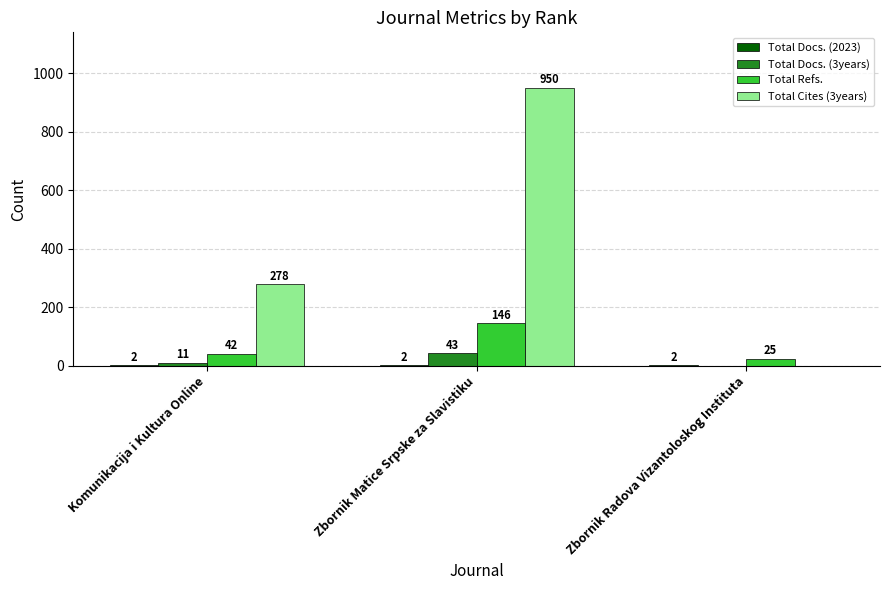

The Total Refs. series shows 25 at Zbornik Radova Vizantoloskog Instituta. True or false?

True